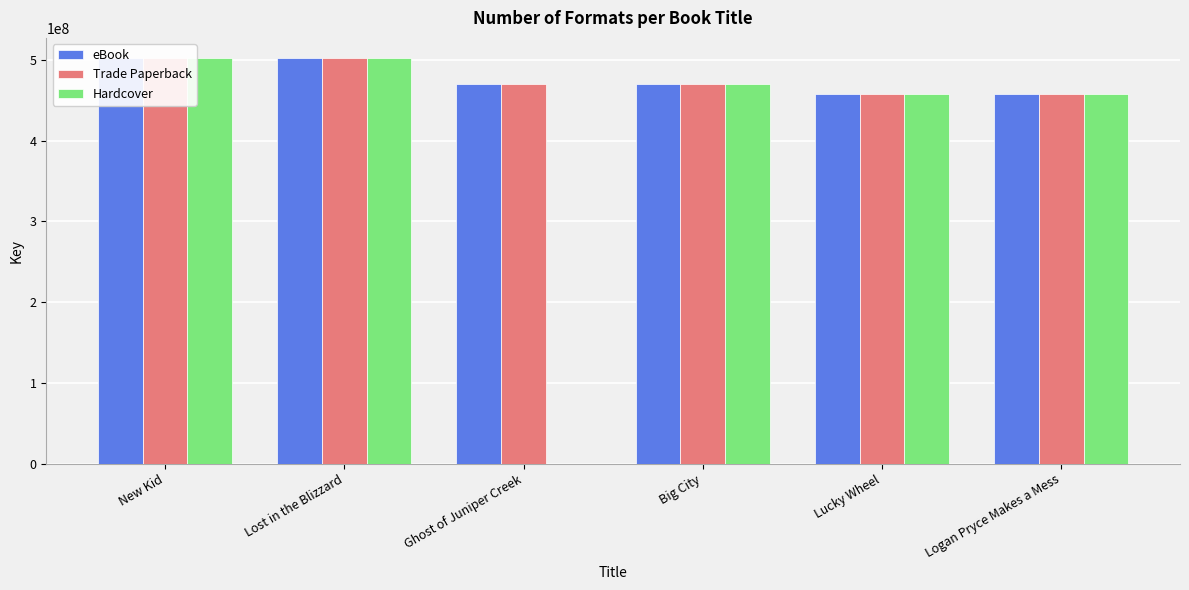

What is the highest value of the eBook series?

502445919